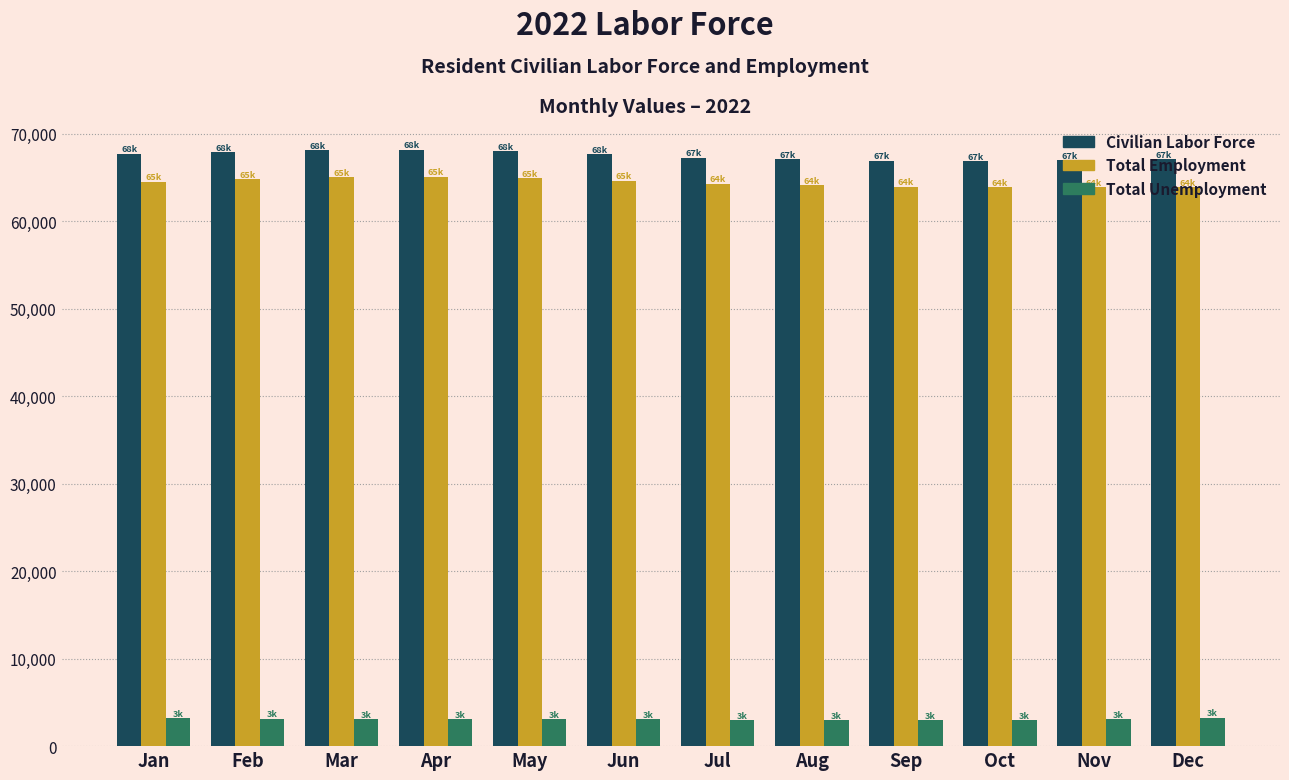

The value of Total Employment at Jul is 40550. True or false?

False